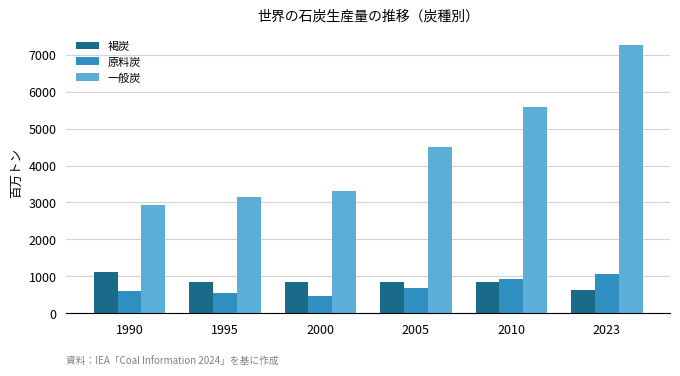

What is the greatest value displayed?

7269.5